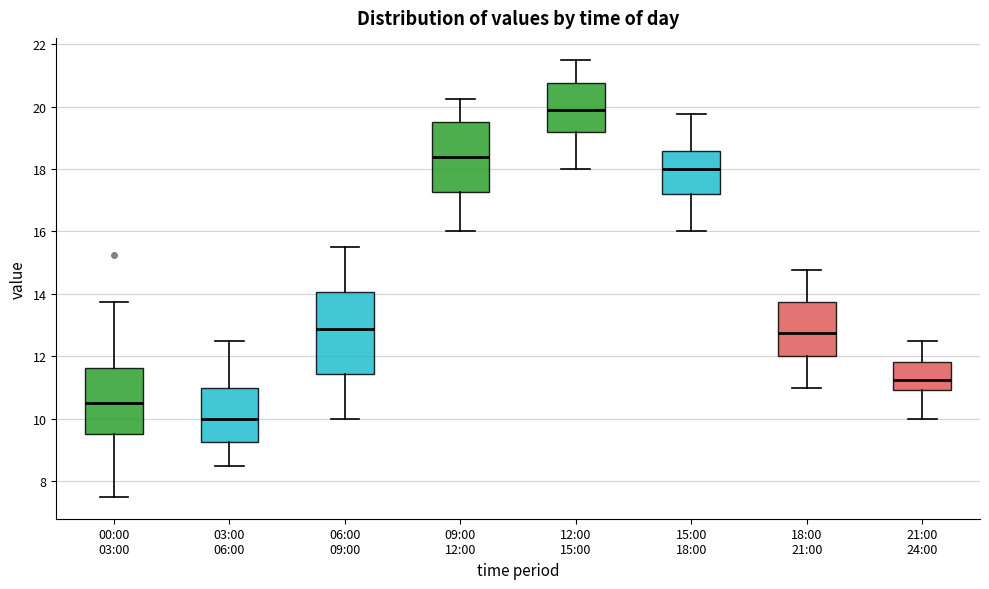

Reading left to right, read every box against the y-axis: the position of its median line, the range the box covers, and the ends of its whiskers. The values are not printed on the chart, so give them approximately, as read against the axis.

00:00 03:00: median 10.6, box 9.6 to 11.6, whiskers 7.6 to 13.8
03:00 06:00: median 10.0, box 9.2 to 11.0, whiskers 8.6 to 12.6
06:00 09:00: median 12.8, box 11.4 to 14.0, whiskers 10.0 to 15.6
09:00 12:00: median 18.4, box 17.2 to 19.6, whiskers 16.0 to 20.2
12:00 15:00: median 19.8, box 19.2 to 20.8, whiskers 18.0 to 21.6
15:00 18:00: median 18.0, box 17.2 to 18.6, whiskers 16.0 to 19.8
18:00 21:00: median 12.8, box 12.0 to 13.8, whiskers 11.0 to 14.8
21:00 24:00: median 11.2, box 11.0 to 11.8, whiskers 10.0 to 12.6